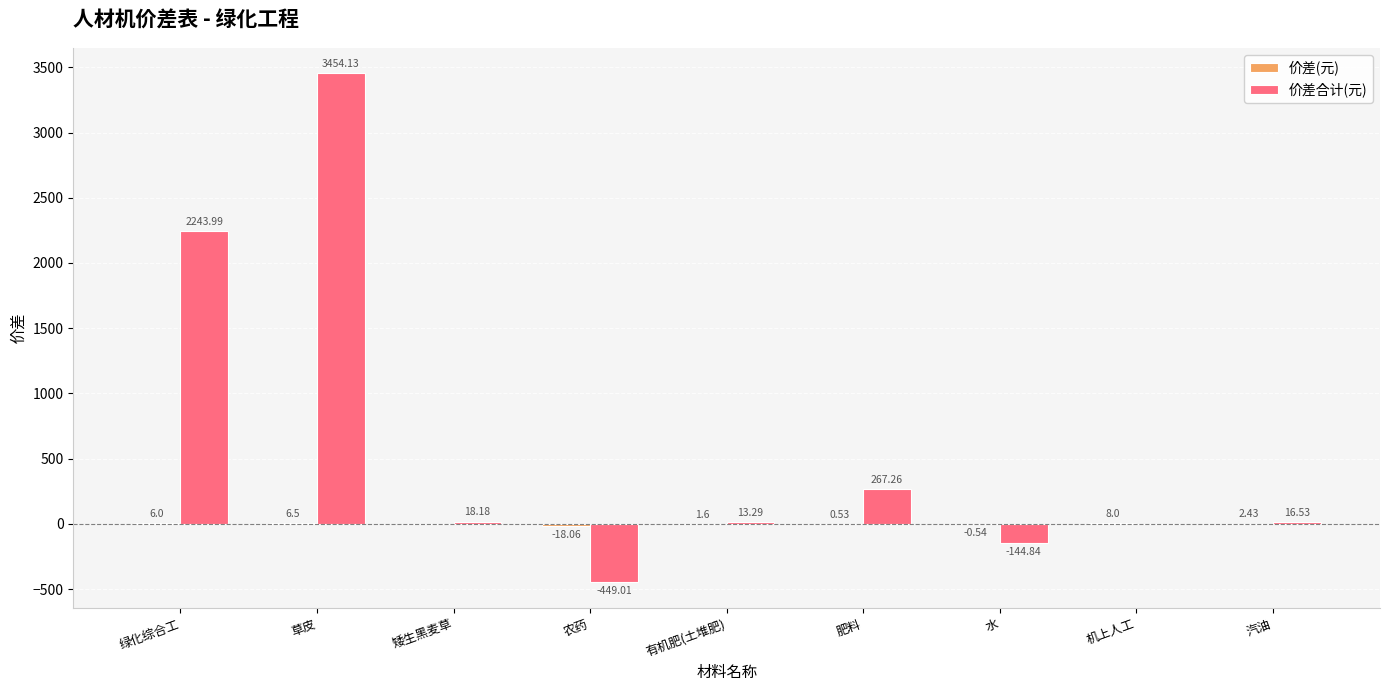

At which category is the sum across all series the highest?

草皮